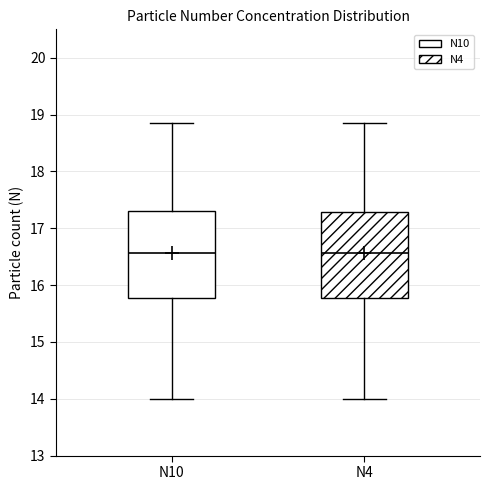

Where is the lower edge of the box for N10 on the y-axis? The values are not printed on the chart, so give them approximately, as read against the axis.

15.8